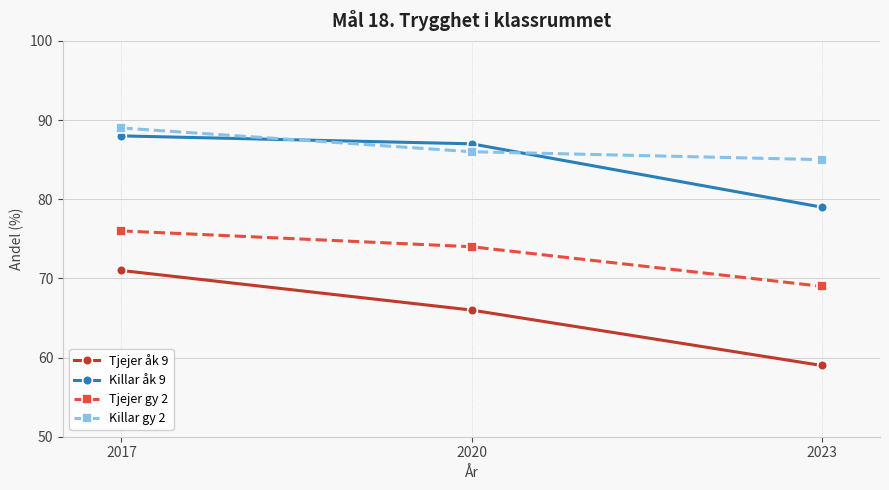

What is the difference between the highest and lowest values at 2023?

26